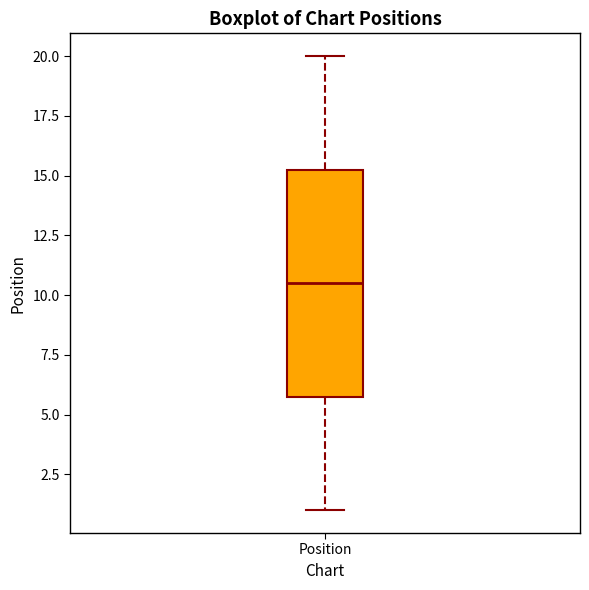

Read this box plot against the y-axis: the position of the median line, the range covered by the box, and the ends of both whiskers. The values are not printed on the chart, so give them approximately, as read against the axis.

median 10.5, box 6.0 to 15.5, whiskers 1.0 to 20.0